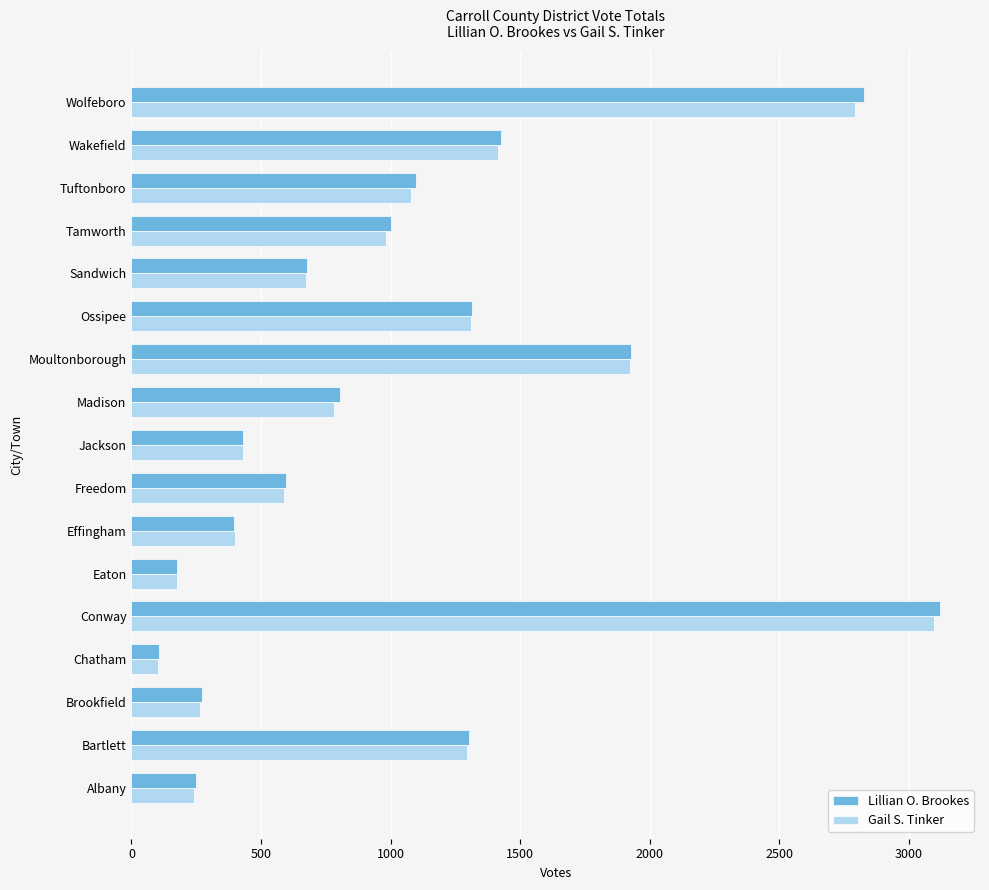

What is the lowest value of the Gail S. Tinker series?

103